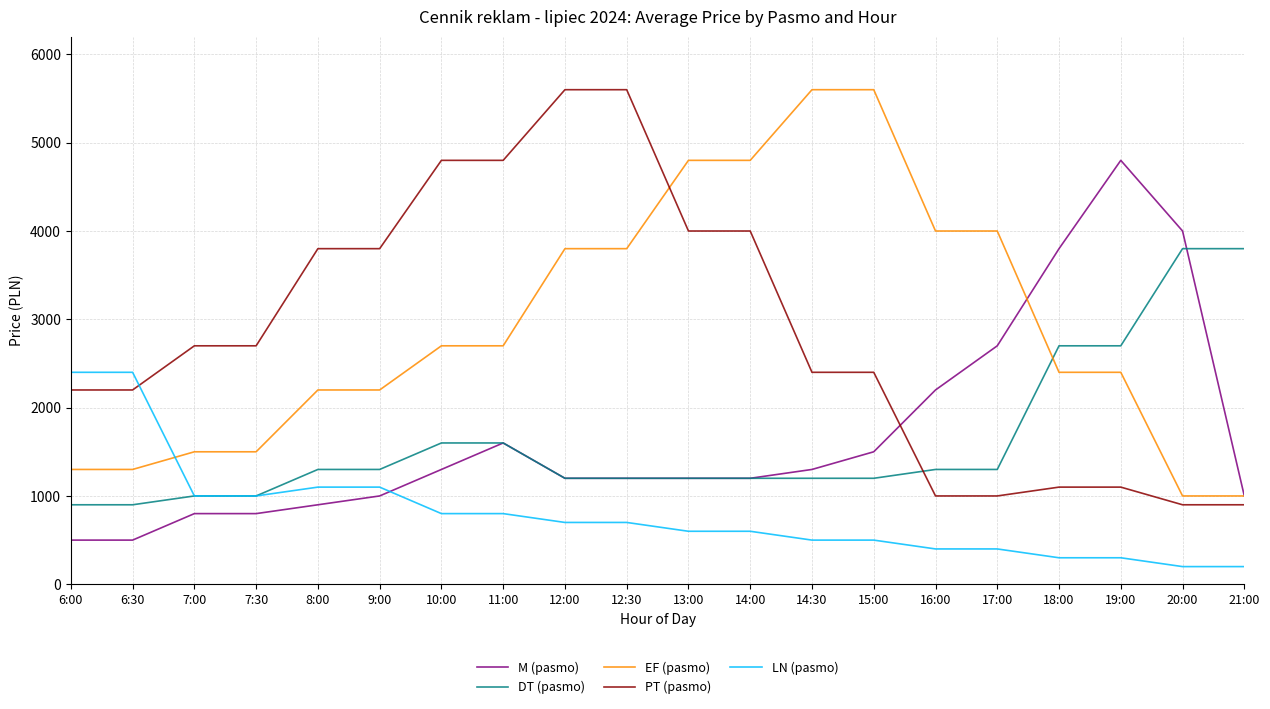

What is the maximum value for LN (pasmo)?

2400